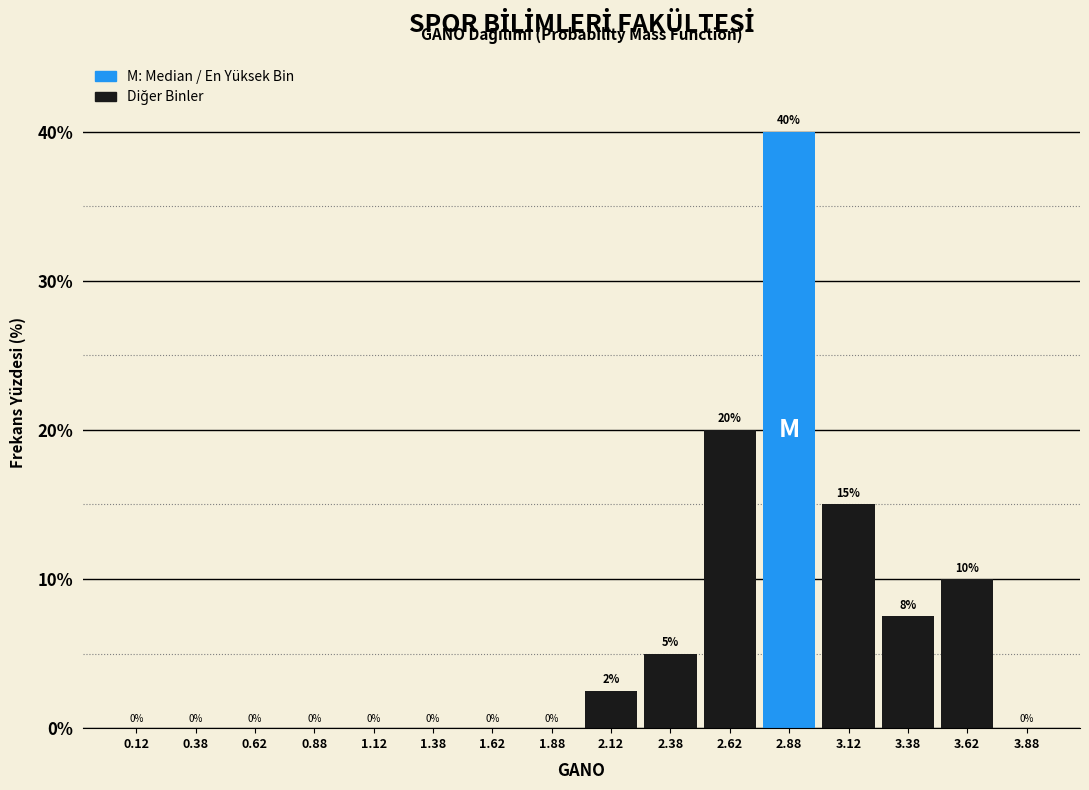

Which range on the x-axis has the tallest bar?

2.75 to 3.00